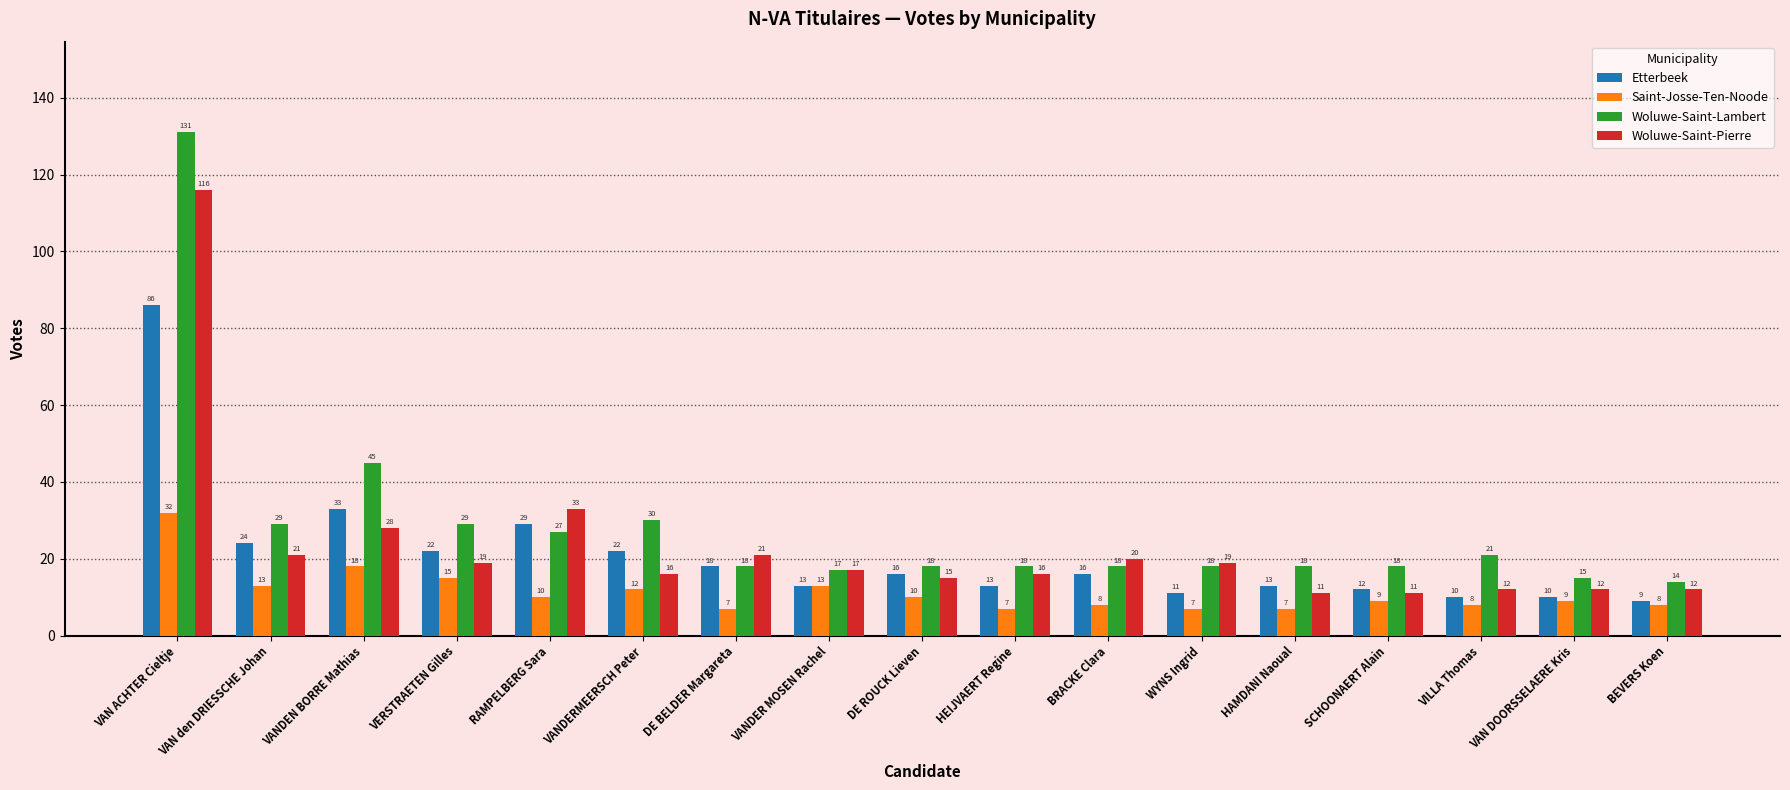

Reading left to right, extract all data points from this chart.

Etterbeek: 86	24	33	22	29	22	18	13	16	13	16	11	13	12	10	10	9
Saint-Josse-Ten-Noode: 32	13	18	15	10	12	7	13	10	7	8	7	7	9	8	9	8
Woluwe-Saint-Lambert: 131	29	45	29	27	30	18	17	18	18	18	18	18	18	21	15	14
Woluwe-Saint-Pierre: 116	21	28	19	33	16	21	17	15	16	20	19	11	11	12	12	12